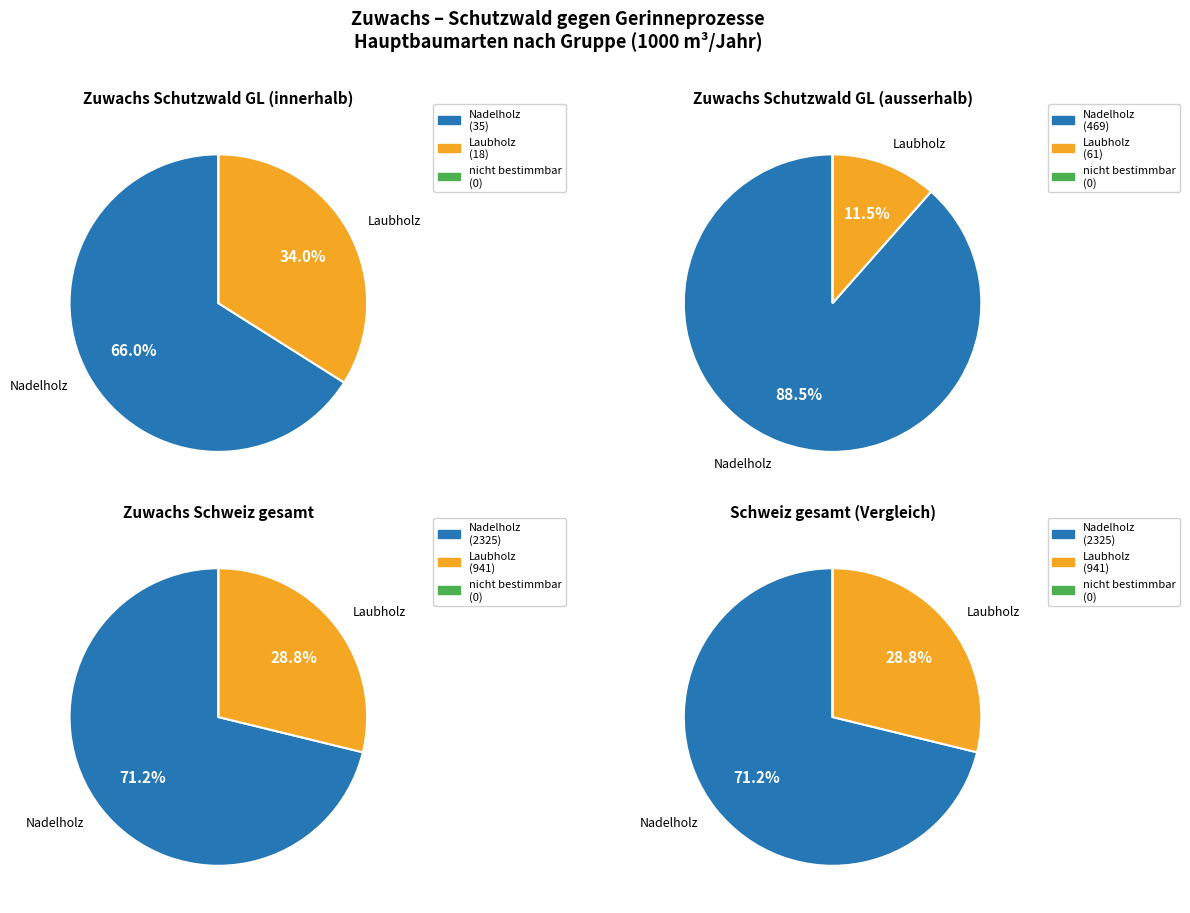

Does Eiche account for over 50% of the chart?

No